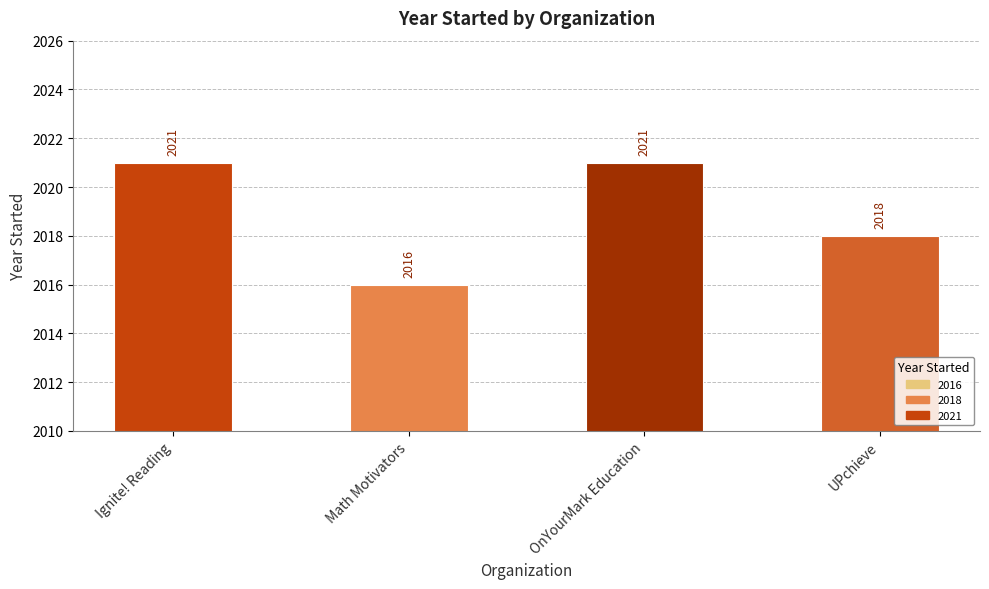

Reading right to left, transcribe all the data shown in this chart.

UPchieve=2018	OnYourMark Education=2021	Math Motivators=2016	Ignite! Reading=2021